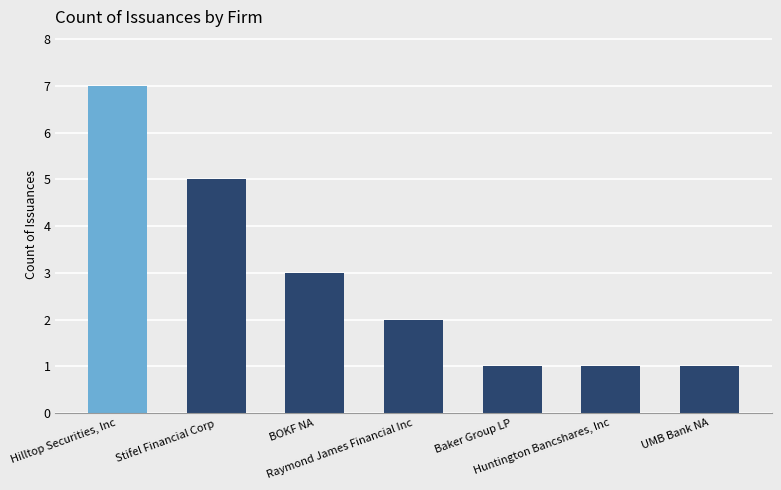

What is the label of the 7th bar from the left?

UMB Bank NA